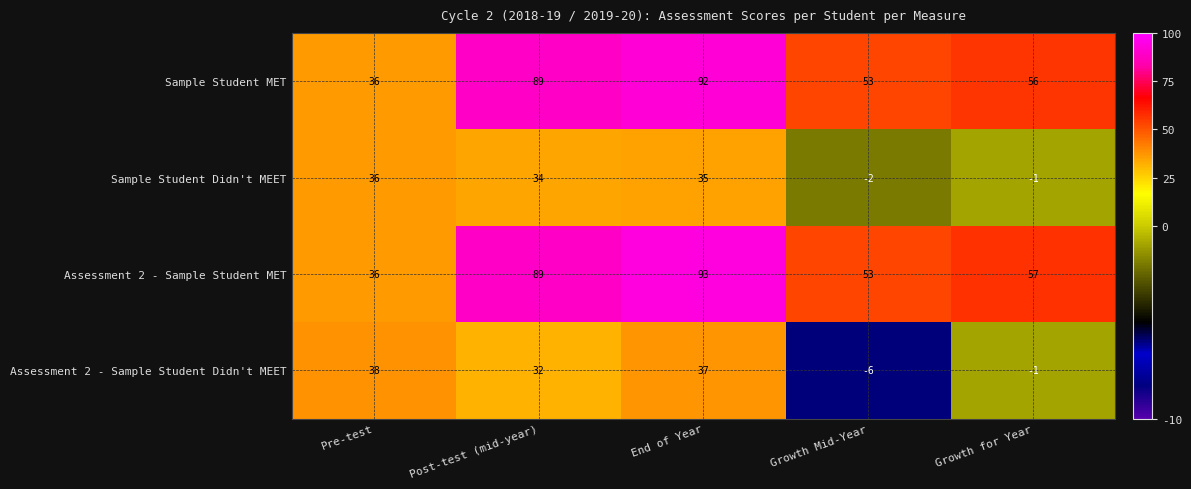

Reading right to left, transcribe all the data shown in this chart.

Sample Student MET: Growth for Year=56	Growth Mid-Year=53	End of Year=92	Post-test (mid-year)=89	Pre-test=36
Sample Student Didn't MEET: Growth for Year=-1	Growth Mid-Year=-2	End of Year=35	Post-test (mid-year)=34	Pre-test=36
Assessment 2 - Sample Student MET: Growth for Year=57	Growth Mid-Year=53	End of Year=93	Post-test (mid-year)=89	Pre-test=36
Assessment 2 - Sample Student Didn't MEET: Growth for Year=-1	Growth Mid-Year=-6	End of Year=37	Post-test (mid-year)=32	Pre-test=38